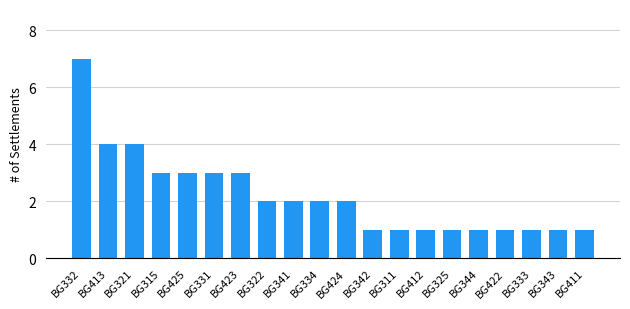

How many categories are shown in the chart?

20